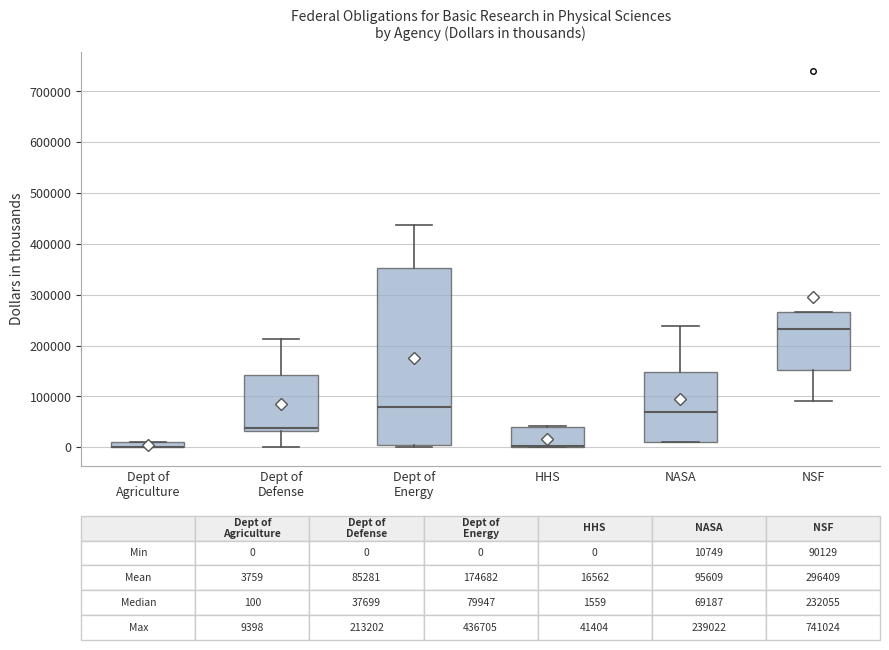

Comparing the boxes themselves (not the whiskers), which one is the tallest?

Dept of Energy